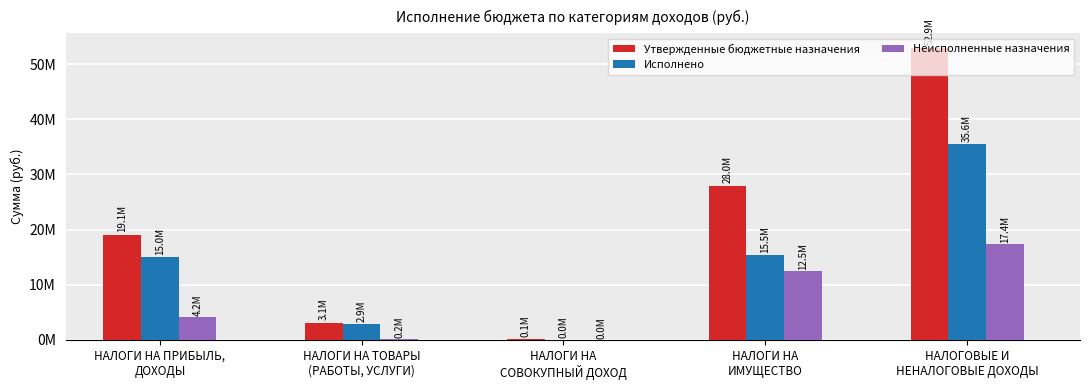

What are all the series names shown in the legend?

Утвержденные бюджетные назначения, Исполнено, Неисполненные назначения